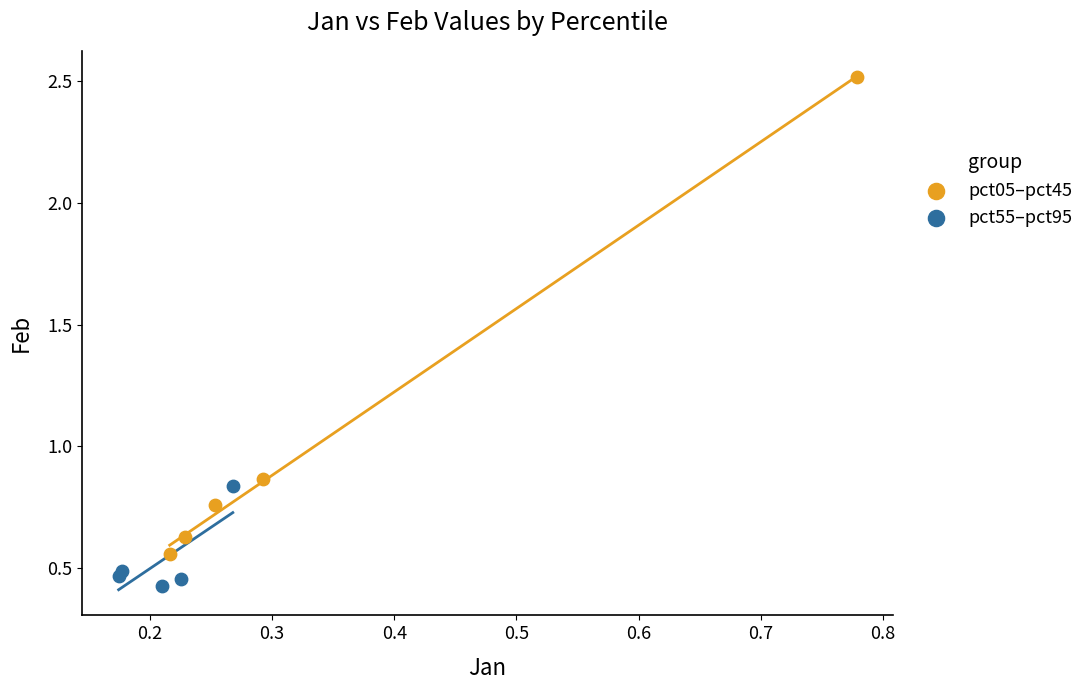

Which series has the largest Y range (max minus min)?

pct05–pct45